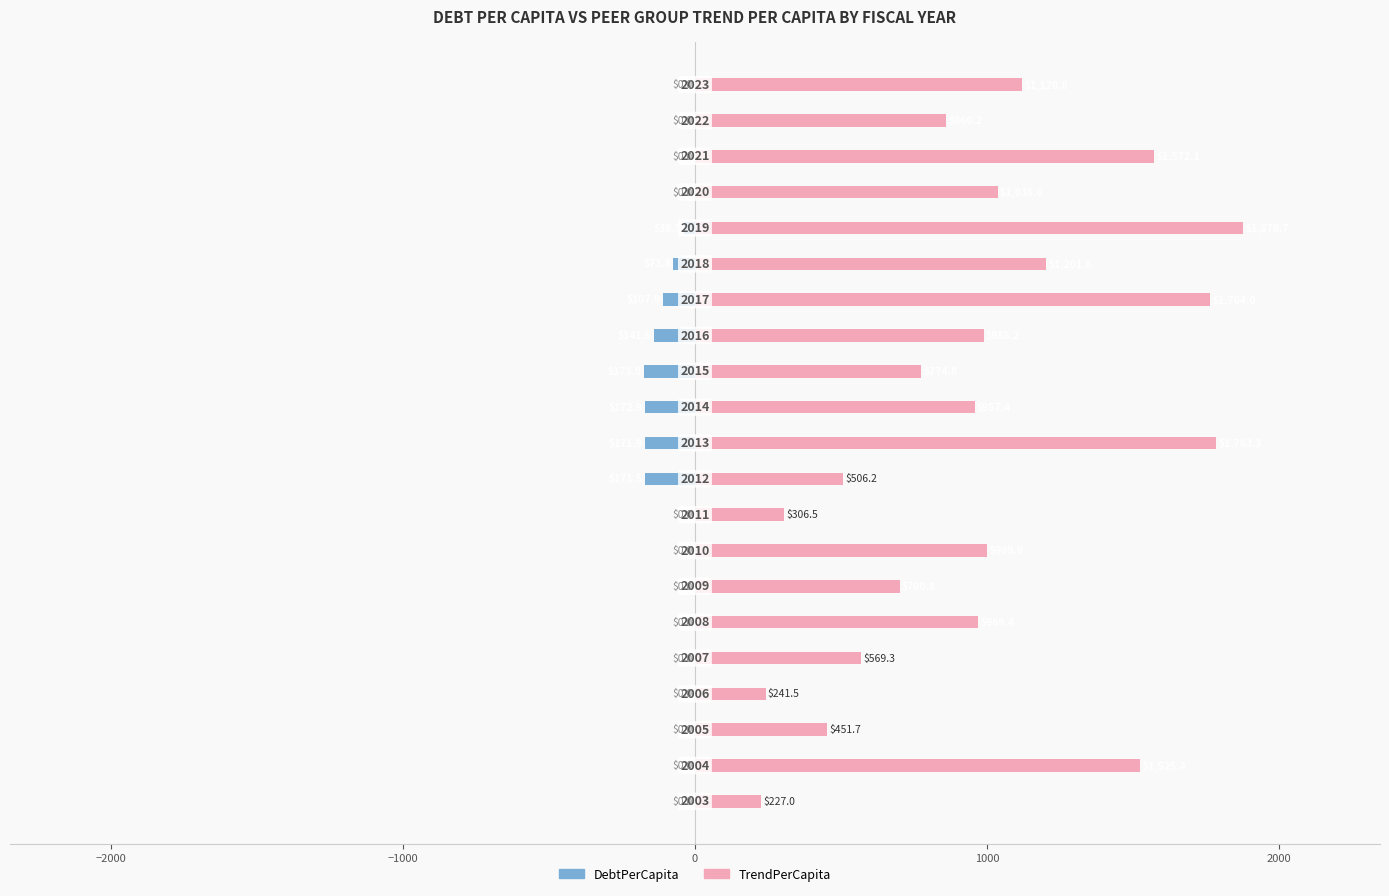

Are the bars horizontal?

Yes